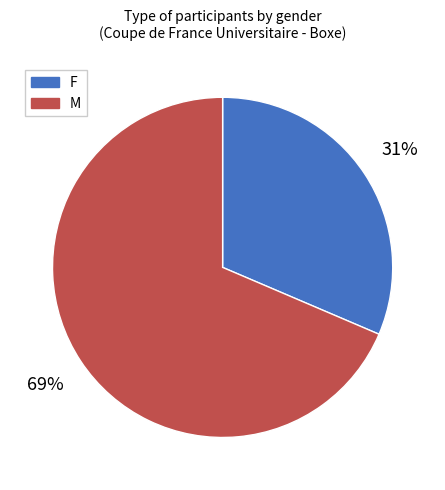

Rank the categories by value from lowest to highest.

F, M